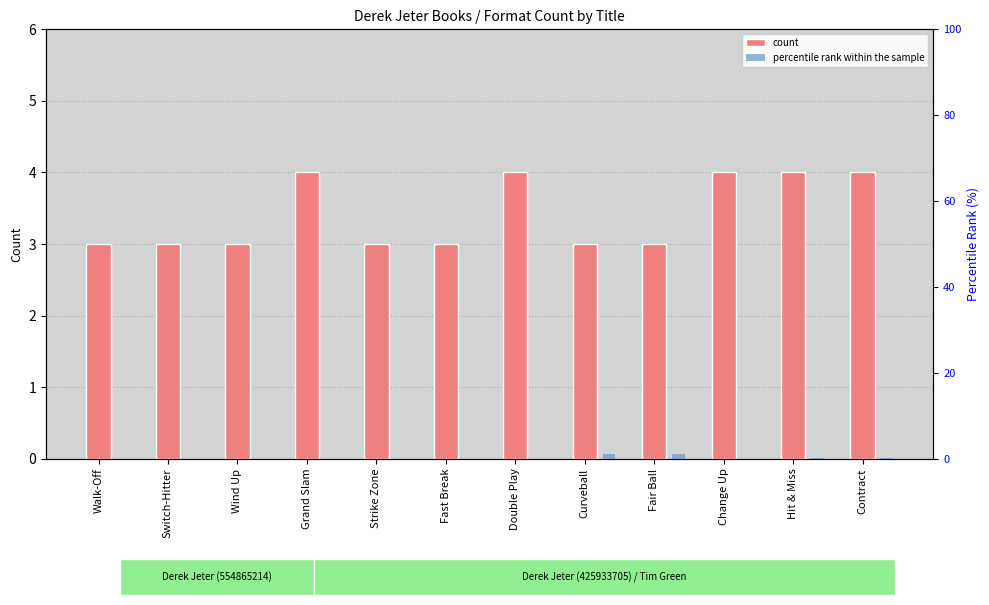

Where is count nearest to the value 3?

Walk-Off